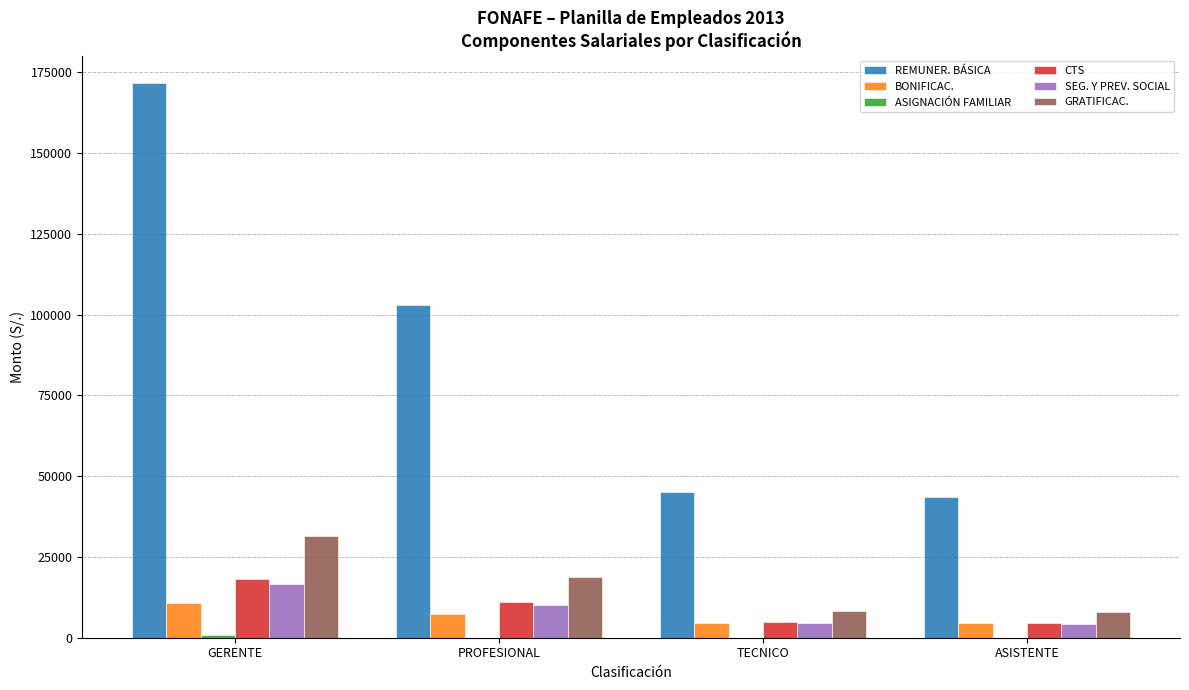

Which category has the highest value across all series?

GERENTE